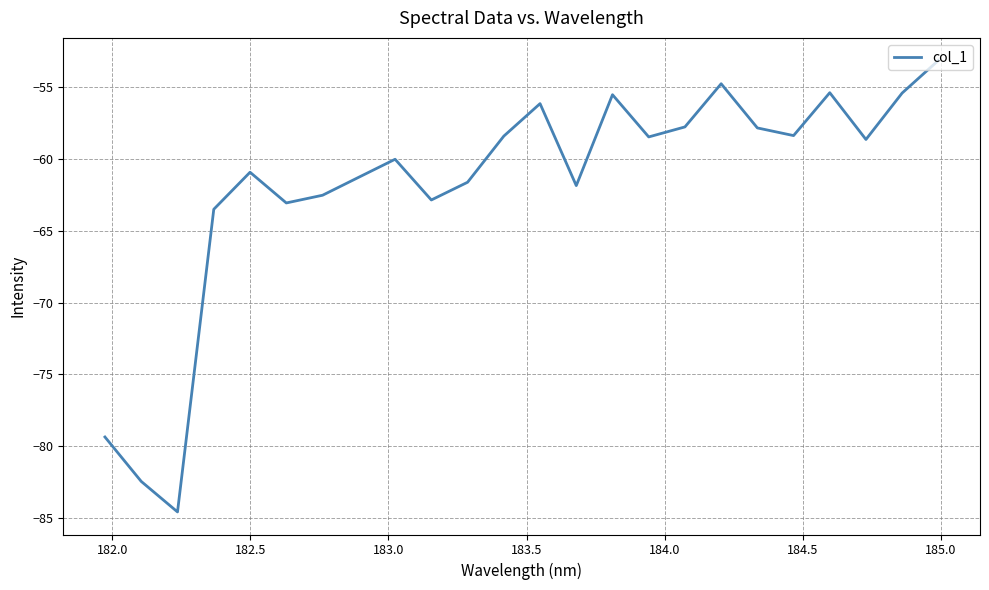

What is the maximum value shown in the chart?

-53.2